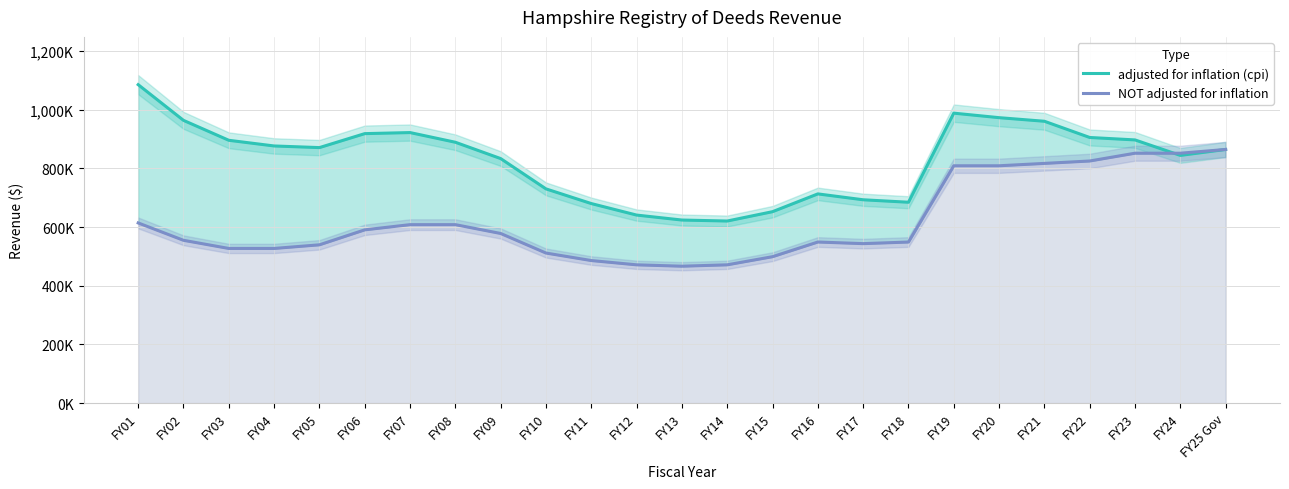

Reading left to right, what are all the values shown in this chart?

adjusted for inflation (cpi): 1085439	963772	895848	876514	870934	918553	922146	889161	833528	730222	680217	640986	624058	620704	652525	713152	693123	684706	988341	972964	960703	905447	897105	844334	864575
NOT adjusted for inflation: 614169	554983	527234	527234	539618	590621	608341	608341	578265	511582	486003	471423	466709	471423	499137	549137	543644	549081	809004	809004	817094	825265	851798	851798	864575